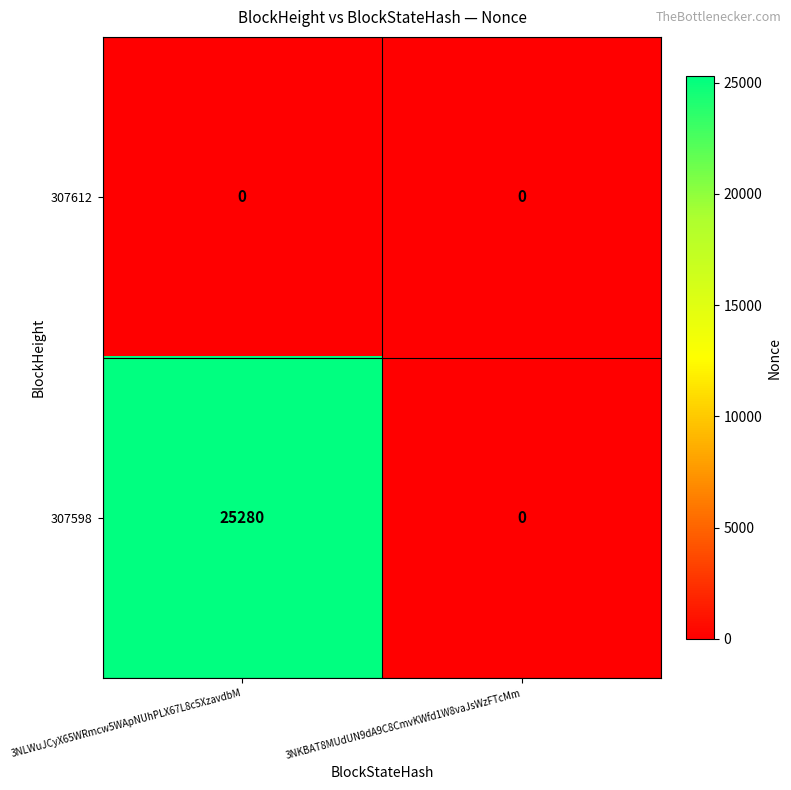

List the series in order of their overall mean, highest first.

307598, 307612